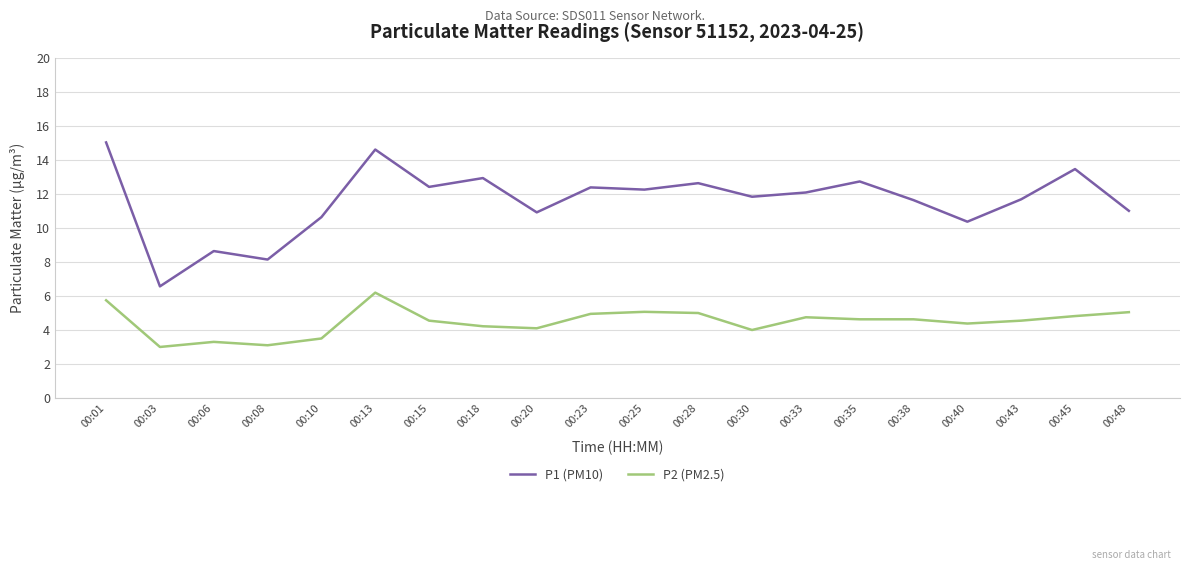

Where is the first local minimum for P1 (PM10)?

00:03